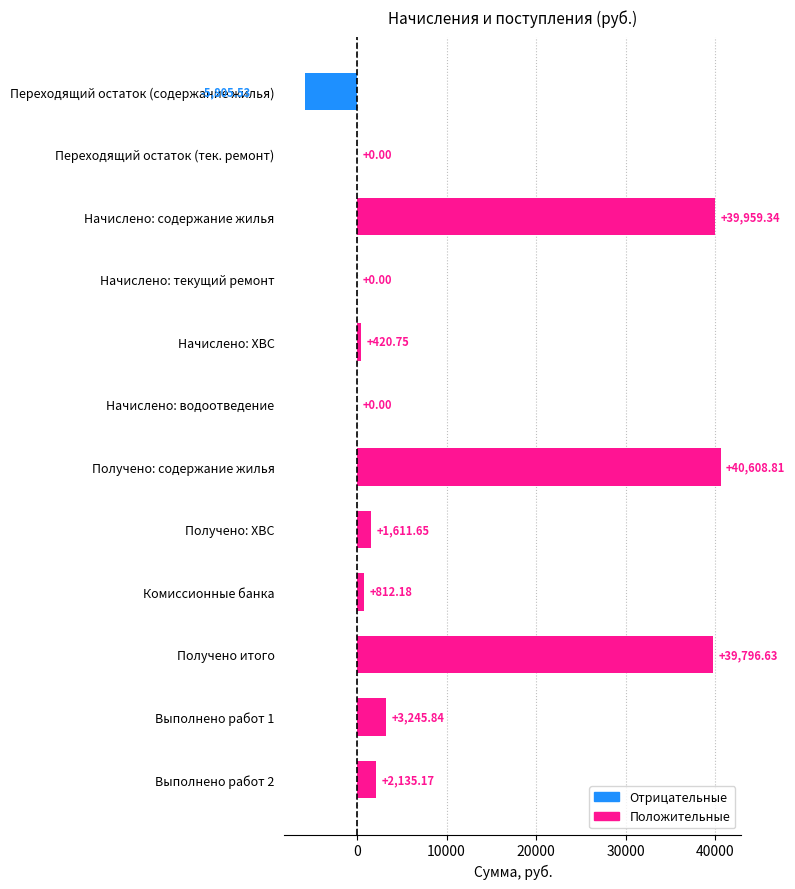

At which category does the chart reach its peak across all series?

Получено: содержание жилья